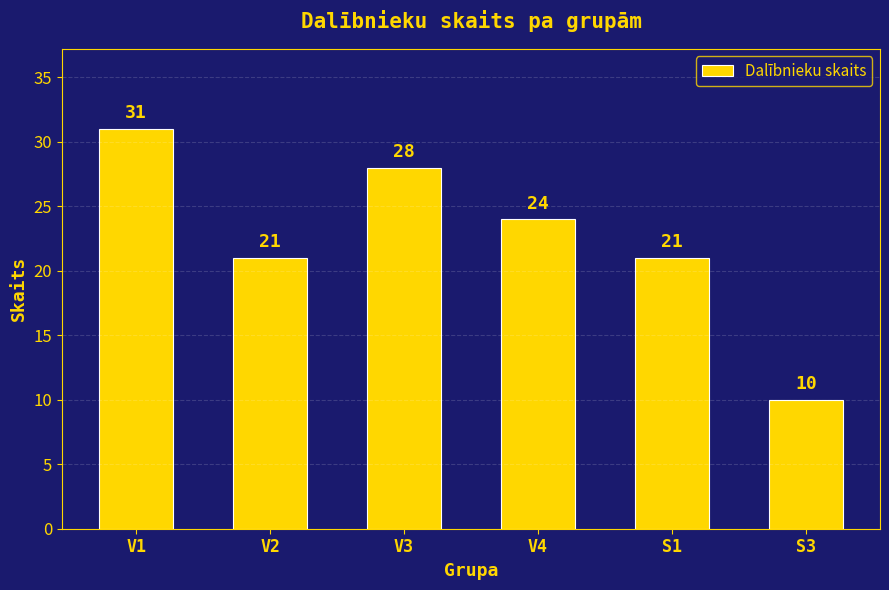

Which category has the highest value across all series?

V1